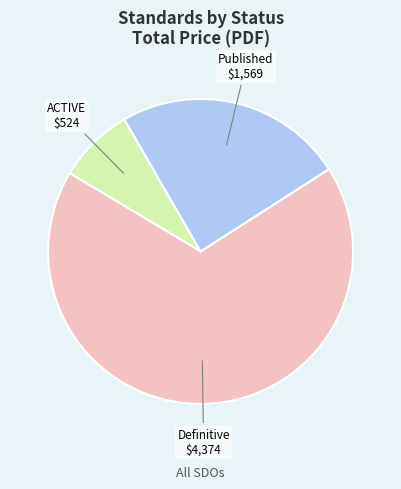

Does any single category account for the majority?

Yes